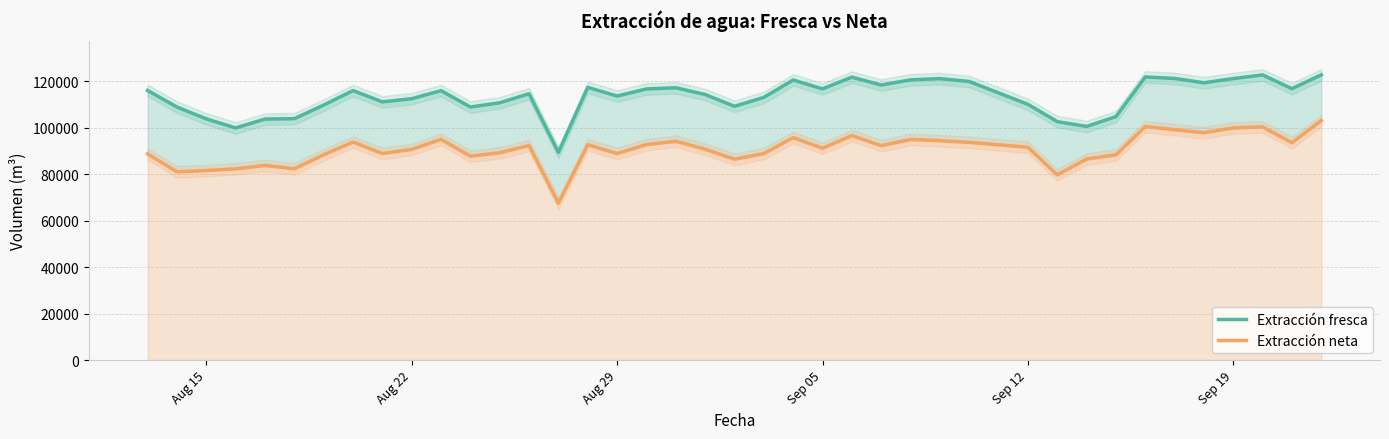

Reading left to right, extract all data points from this chart.

Extracción fresca: 116081.0	108957.0	103859.0	99951.0	103775.0	103939.0	109804.0	116042.0	111191.0	112551.0	116001.0	108967.0	110786.0	114687.0	89462.0	117427.0	113686.0	116754.0	117260.0	114355.0	109273.0	113117.0	120600.0	116776.0	121840.0	118440.0	120657.0	121190.0	119962.0	110126.0	102684.0	100603.0	104835.0	121903.0	121268.0	119407.0	121223.0	122782.0	116859.0	122841.0
Extracción neta: 88744.1	81070.0	81597.0	82334.7	83823.6	82334.6	88402.2	93862.3	88948.0	90689.4	95048.7	87758.7	89269.7	92372.8	67537.7	92687.3	88909.7	92771.4	94205.6	90799.8	86487.2	88913.3	95786.4	91209.6	96636.0	92327.2	94986.4	94502.8	93736.1	91638.8	79748.6	86581.8	88364.2	100530.2	99193.2	97900.5	99956.7	100384.6	93581.5	103152.5